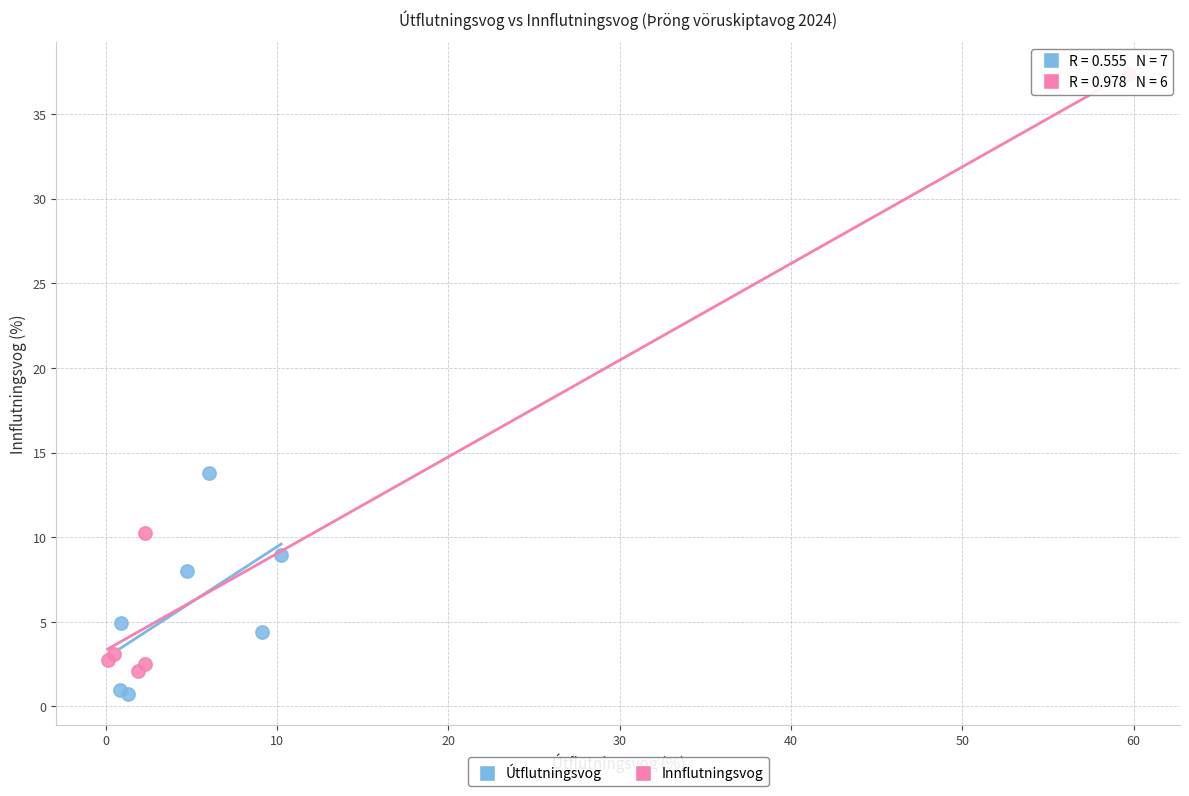

Which series reaches the maximum Y coordinate?

Innflutningsvog